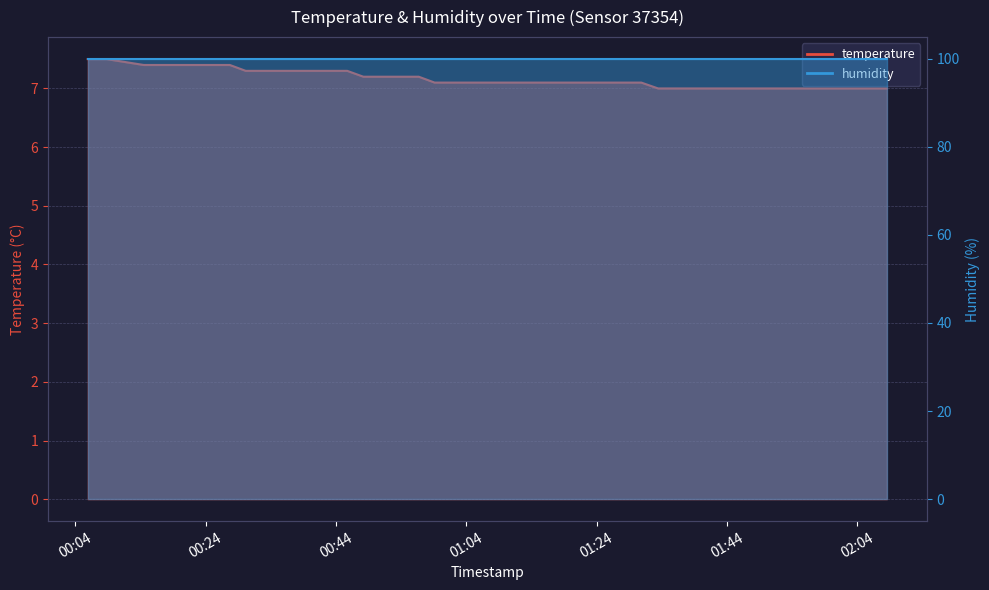

True or false: there are more than 1 points higher than both neighbors.

False